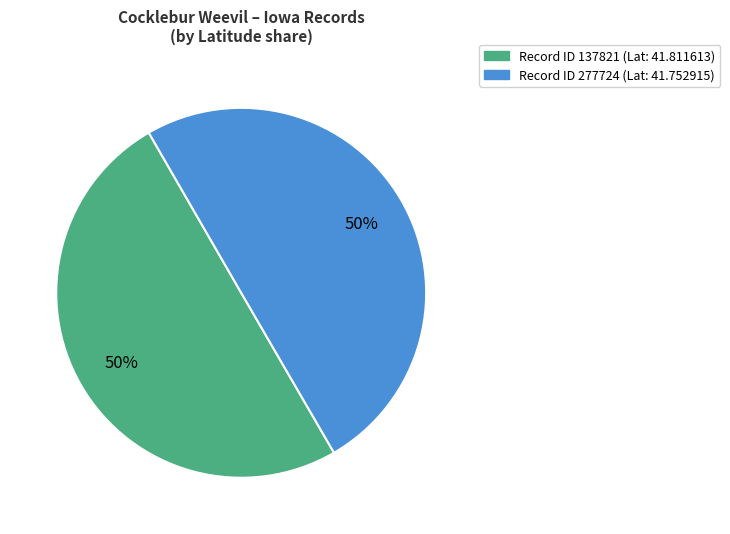

To the nearest percent, what portion does Record ID 137821 (Lat: 41.811613) represent?

50%